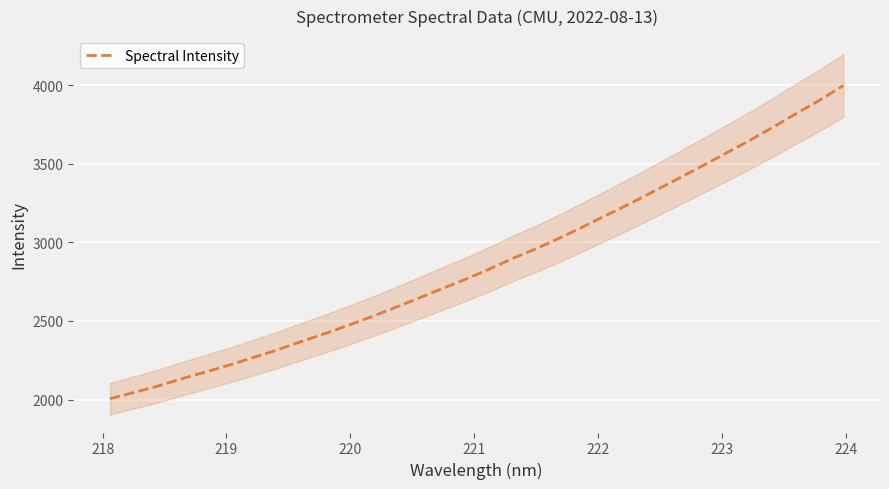

What is the highest value of the Spectral Intensity series?

3998.2